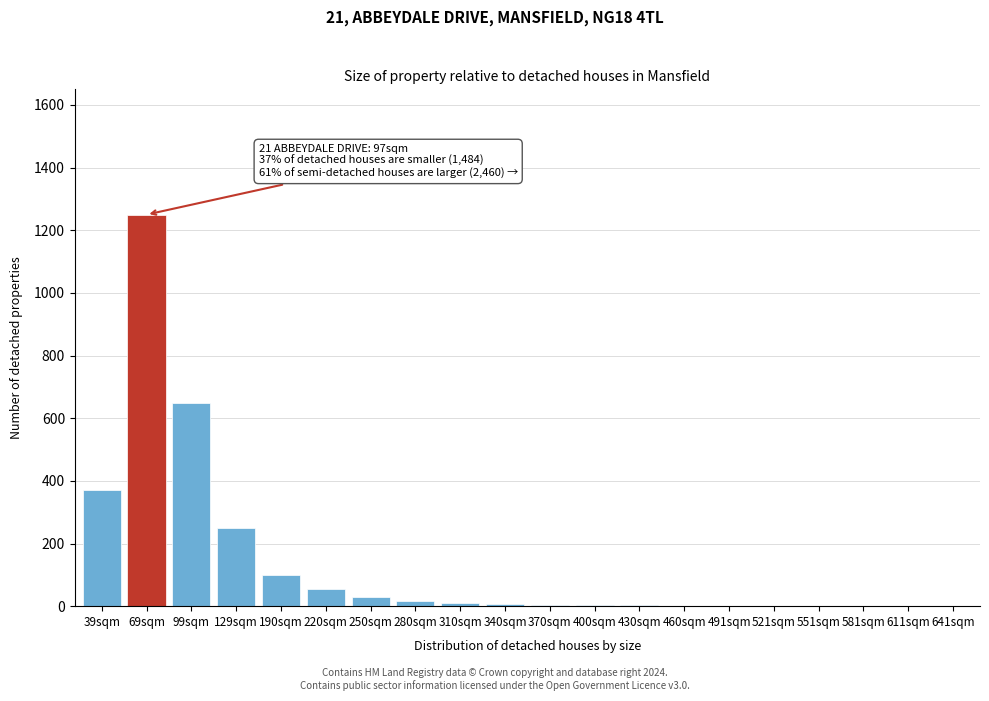

What is the maximum value shown in the chart?

1250